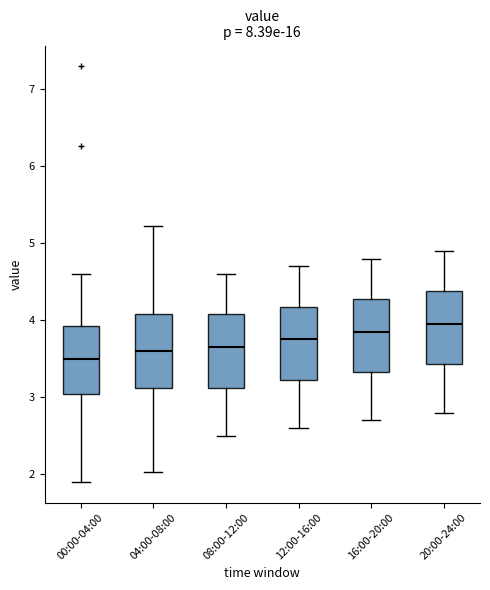

Reading left to right, read every box against the y-axis: the position of its median line, the range the box covers, and the ends of its whiskers. The values are not printed on the chart, so give them approximately, as read against the axis.

00:00-04:00: median 3.5, box 3.0 to 3.9, whiskers 1.9 to 4.6
04:00-08:00: median 3.6, box 3.1 to 4.1, whiskers 2.0 to 5.2
08:00-12:00: median 3.7, box 3.1 to 4.1, whiskers 2.5 to 4.6
12:00-16:00: median 3.8, box 3.2 to 4.2, whiskers 2.6 to 4.7
16:00-20:00: median 3.9, box 3.3 to 4.3, whiskers 2.7 to 4.8
20:00-24:00: median 4.0, box 3.4 to 4.4, whiskers 2.8 to 4.9